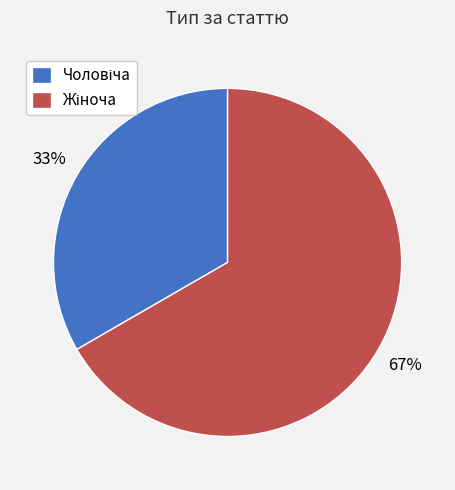

How many segments does this pie chart have?

2